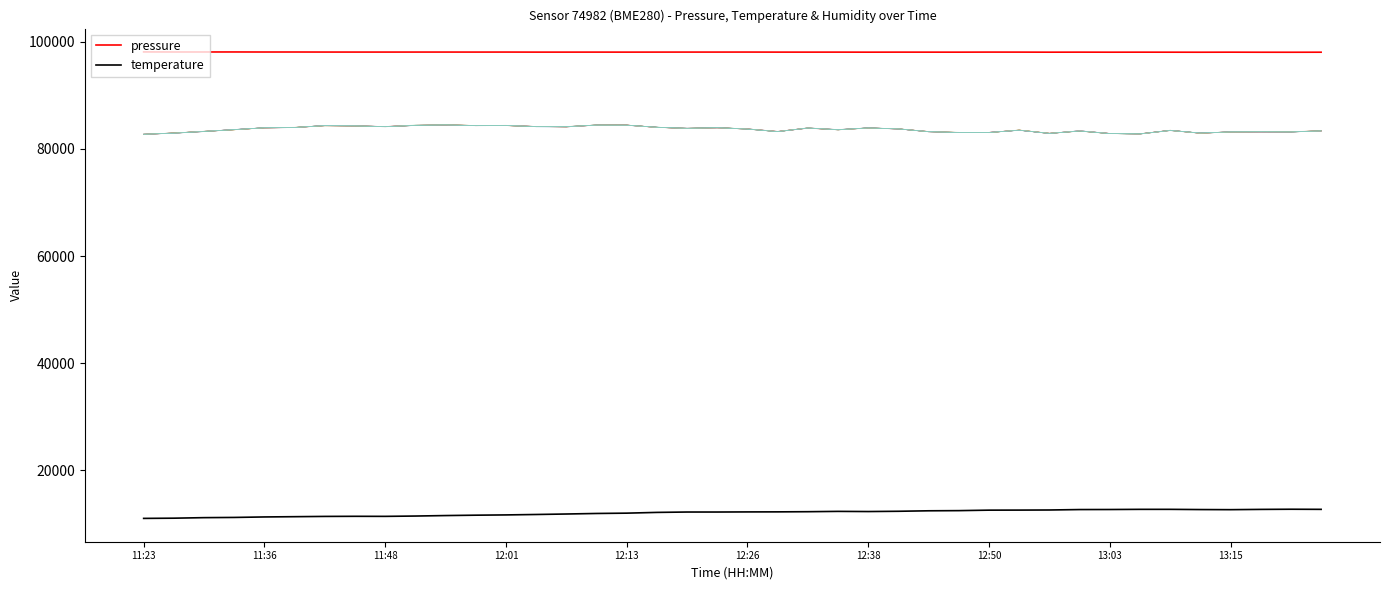

How many values in the humidity_sim_0 series exceed 83741?

20